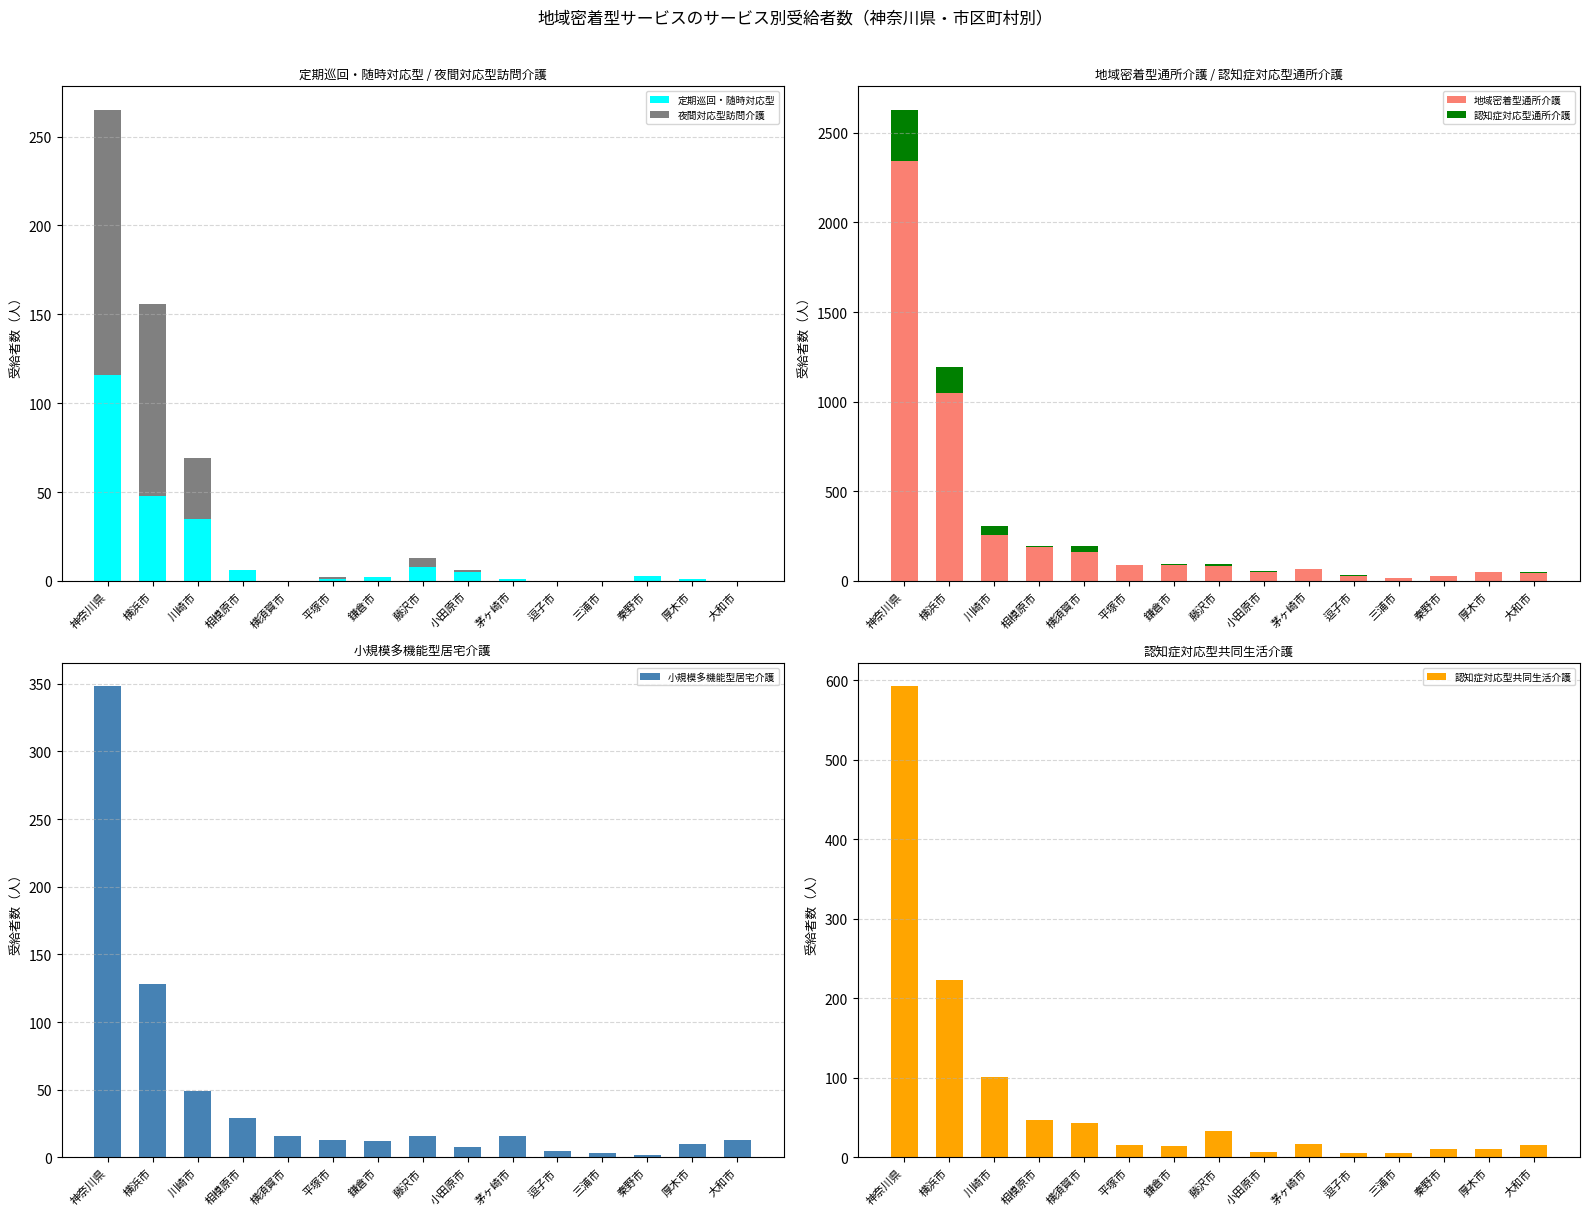

At 横浜市, list the series in order from largest to smallest.

地域密着型通所介護, 認知症対応型共同生活介護, 認知症対応型通所介護, 小規模多機能型居宅介護, 夜間対応型訪問介護, 定期巡回・随時対応型